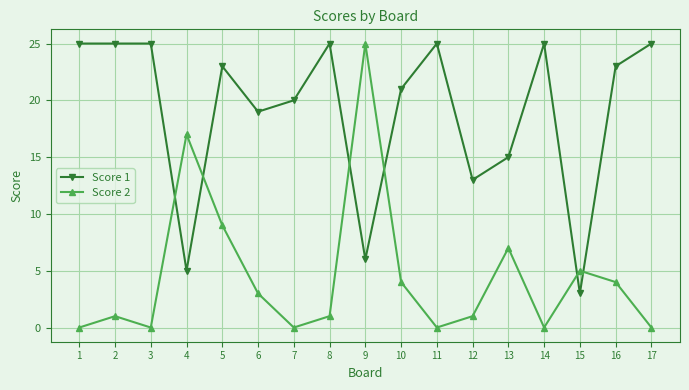

The value of Score 1 at 13 is 27. True or false?

False